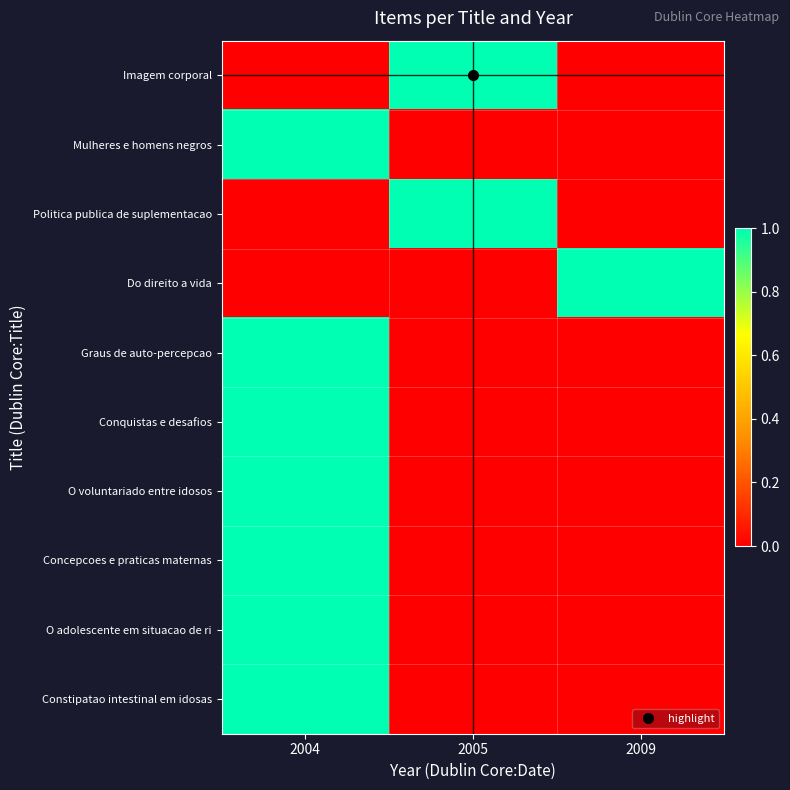

Rank the series by their maximum value, from lowest to highest.

Imagem corporal, Mulheres e homens negros, Politica publica de suplementacao, Do direito a vida, Graus de auto-percepcao, Conquistas e desafios, O voluntariado entre idosos, Concepcoes e praticas maternas, O adolescente em situacao de ri, Constipatao intestinal em idosas